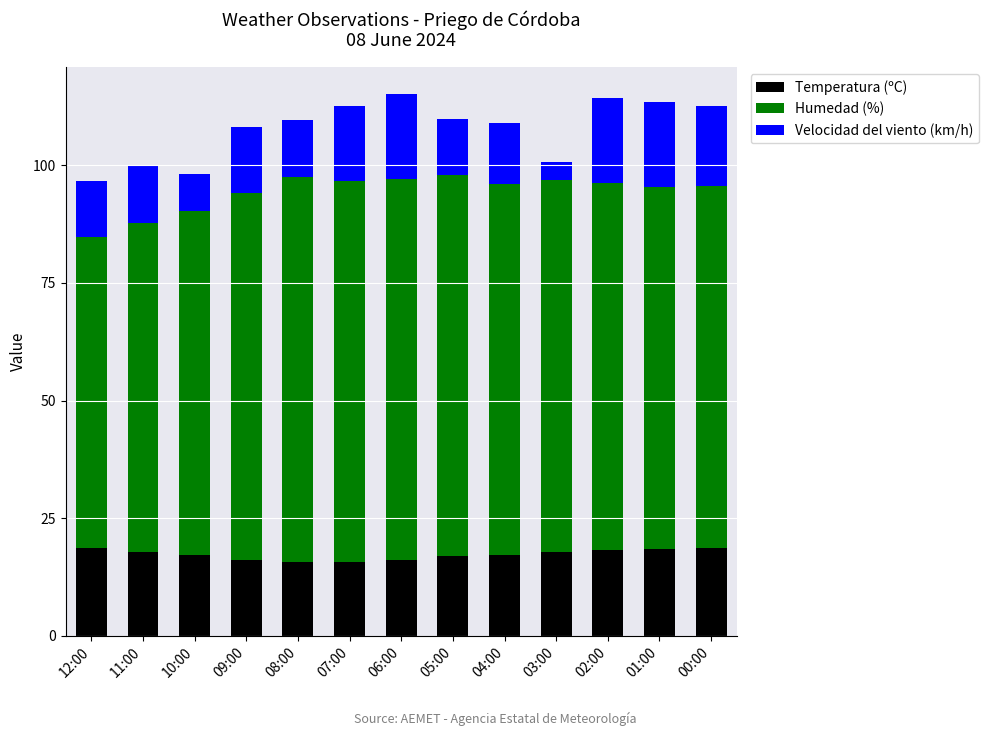

Are the bars horizontal?

No